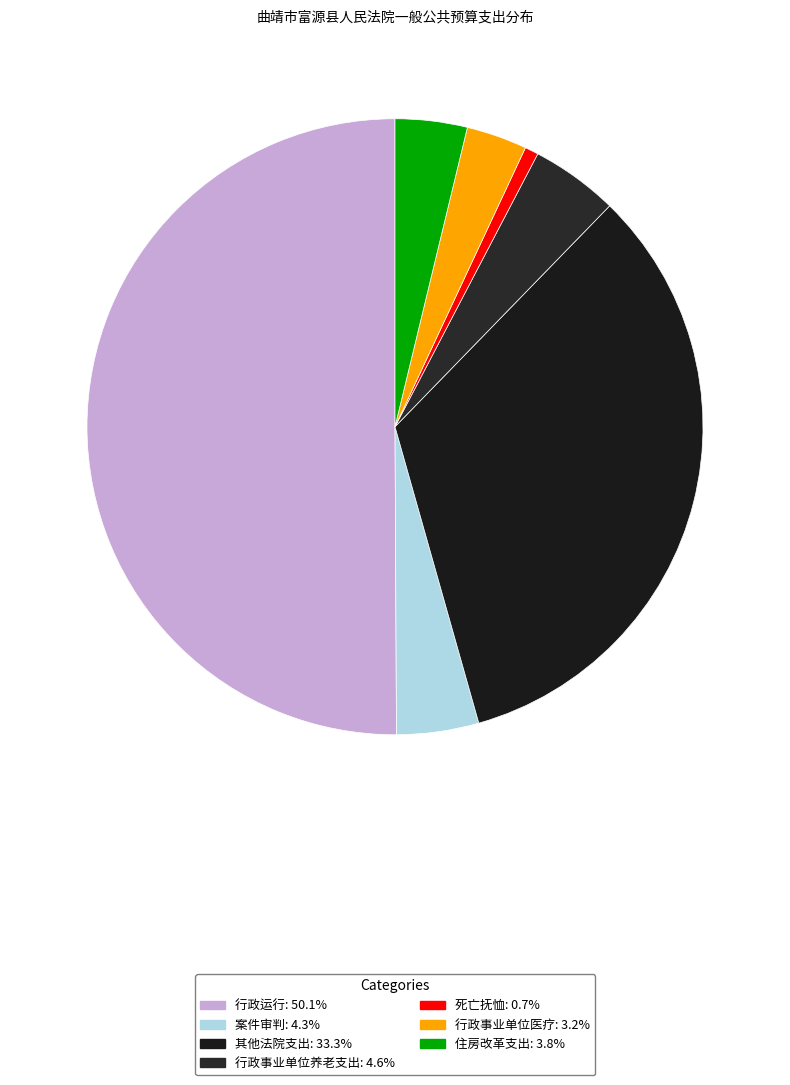

What is the largest slice in the pie chart?

行政运行